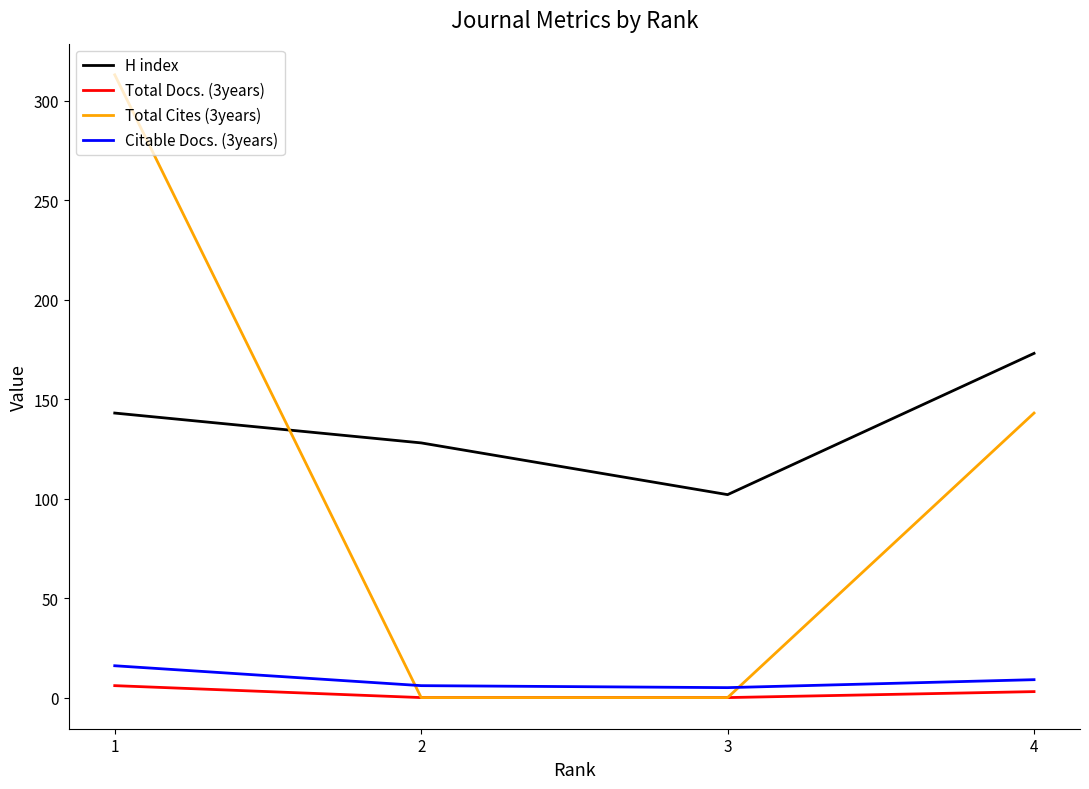

At which label is Total Cites (3years) closest to 156?

4